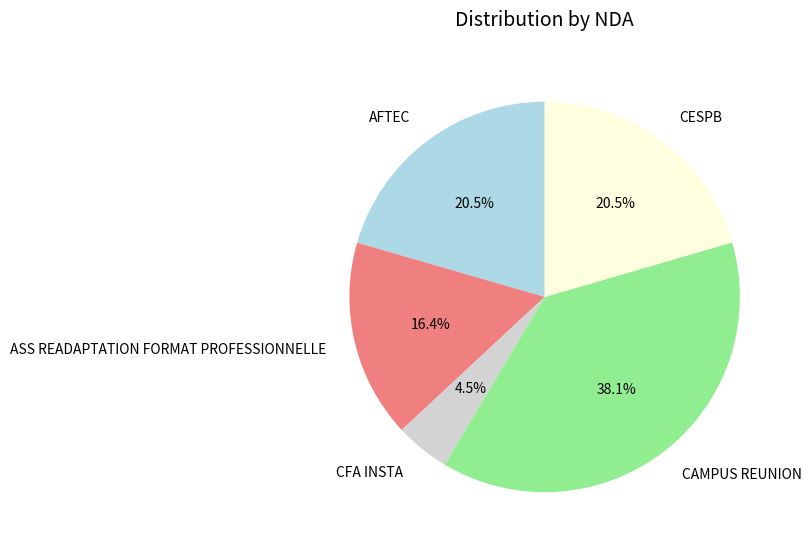

Count the number of slices in the pie.

5